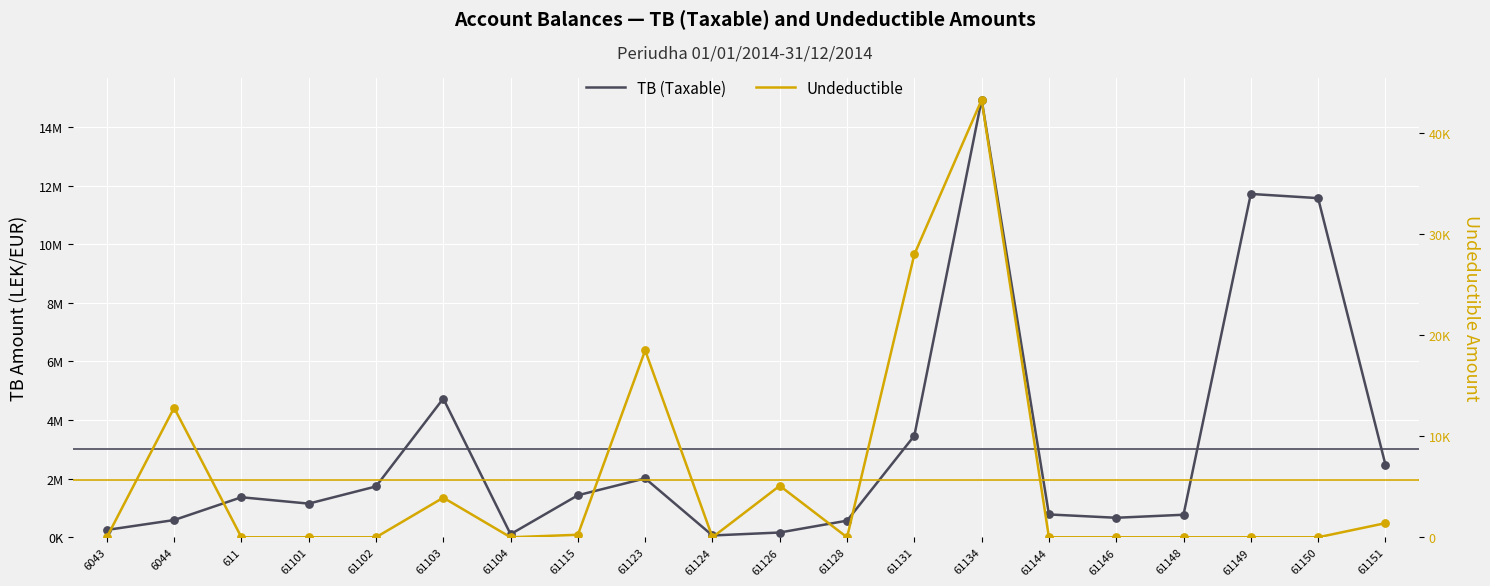

At which category is the sum across all series the highest?

61134